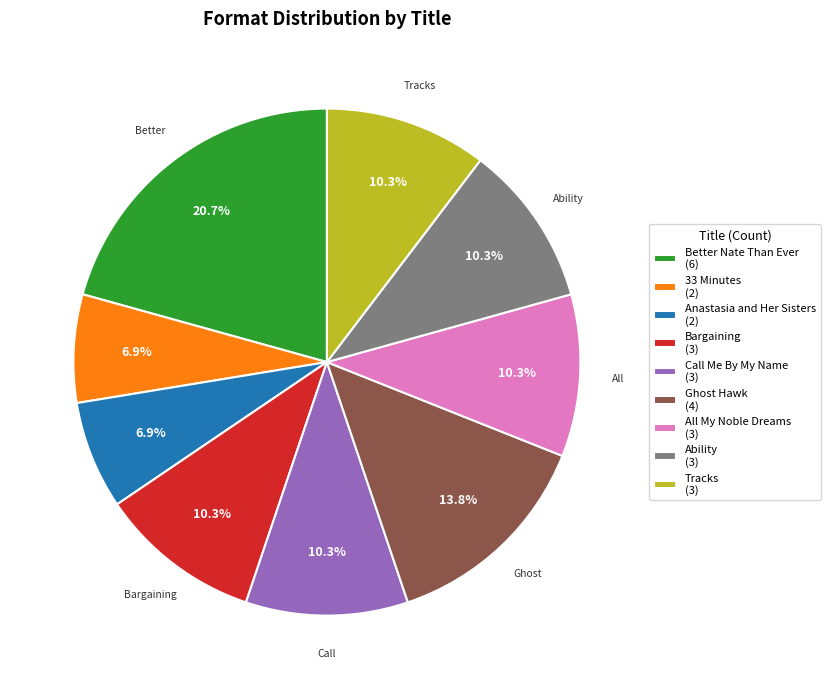

What is the largest slice in the pie chart?

Better Nate Than Ever